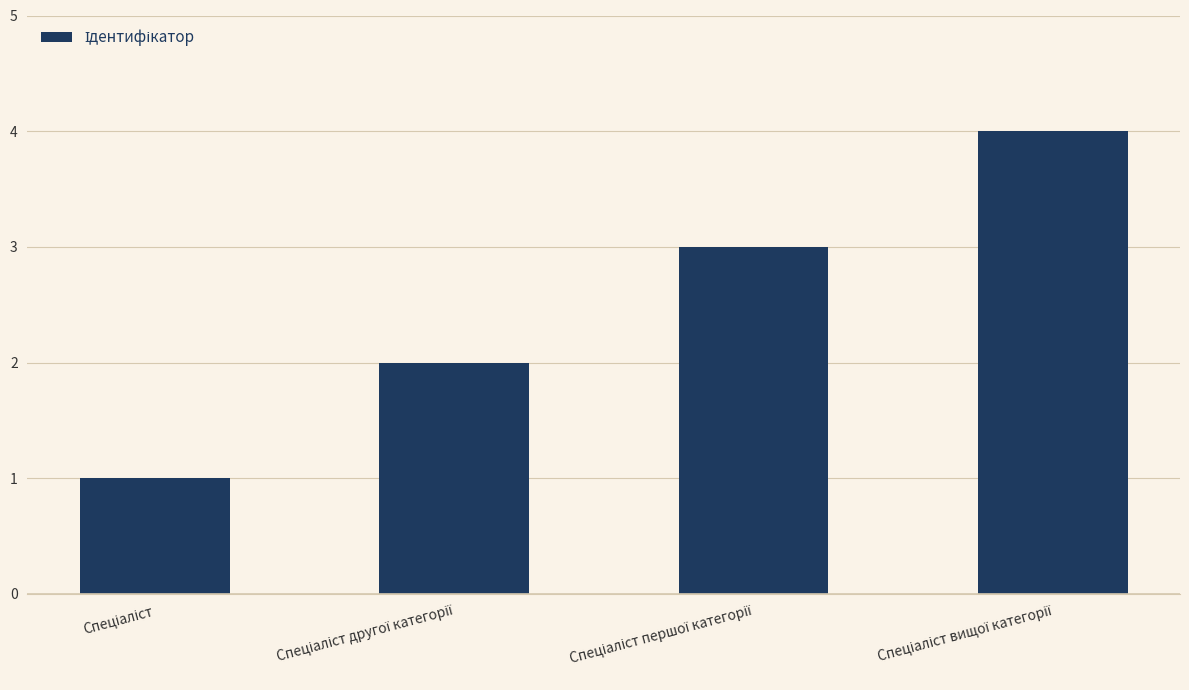

What is the difference between the maximum and minimum values?

3